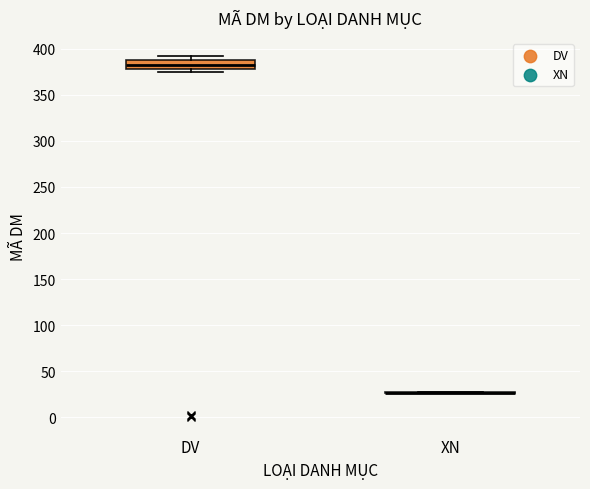

Reading left to right, read every box against the y-axis: the position of its median line, the range the box covers, and the ends of its whiskers. The values are not printed on the chart, so give them approximately, as read against the axis.

DV: median 385 (inside the box), box 380 to 385, whiskers 375 to 390
XN: box collapsed to a line at 25, whiskers 25 to 30